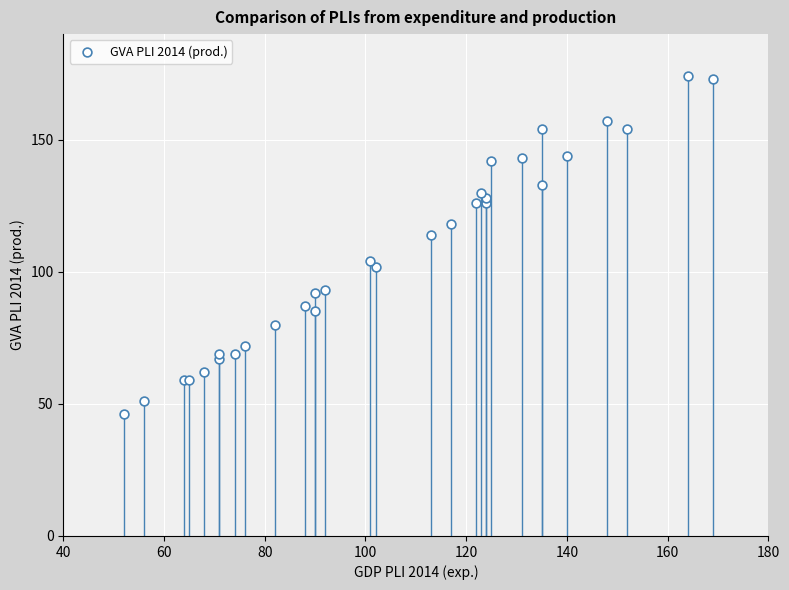

What Y value in the scatter plot is closest to 110?

114